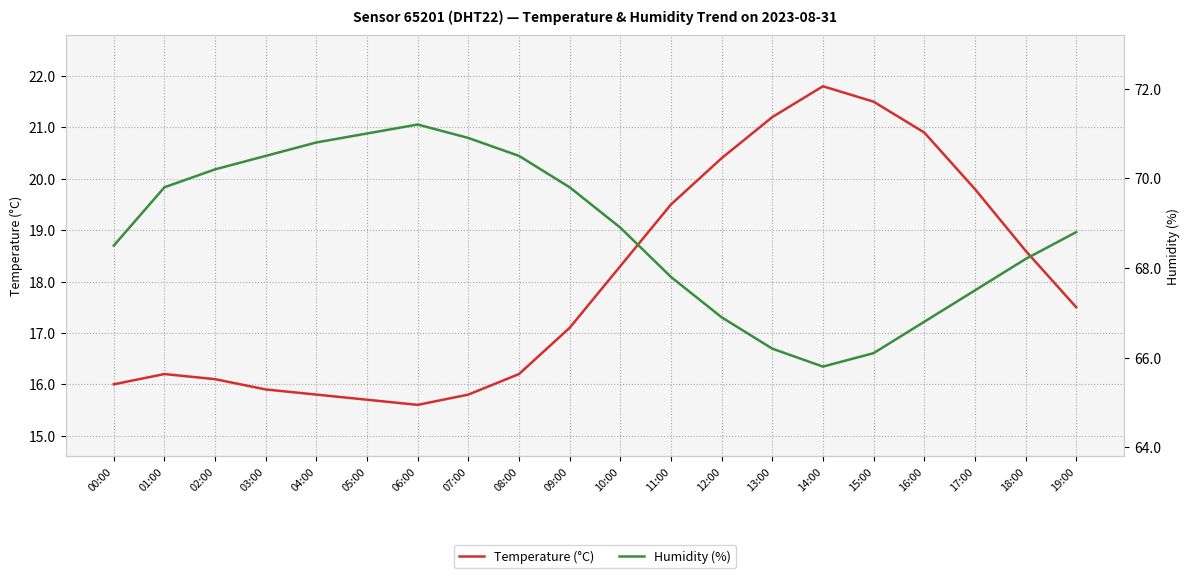

Is the value of Temperature (°C) at 14:00 greater than the value of Humidity (%) at 16:00?

No